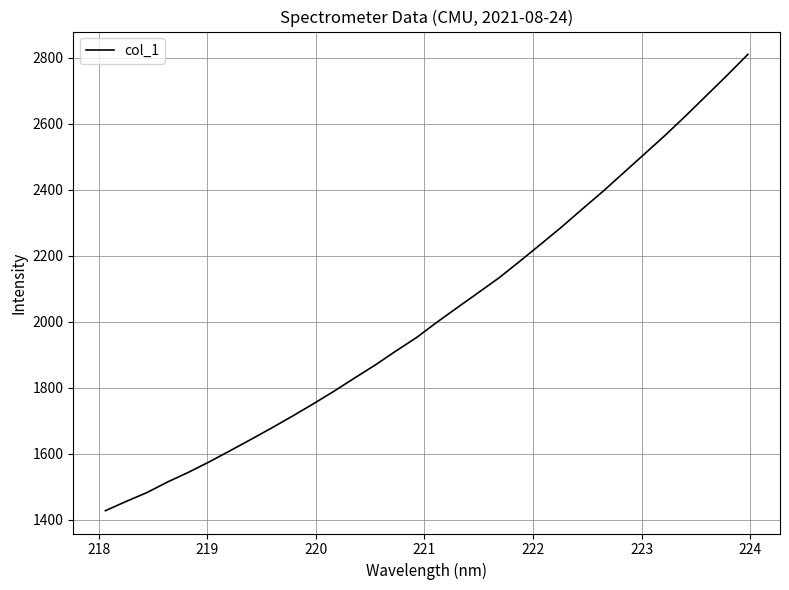

What is the difference between the maximum and minimum values?

1382.7